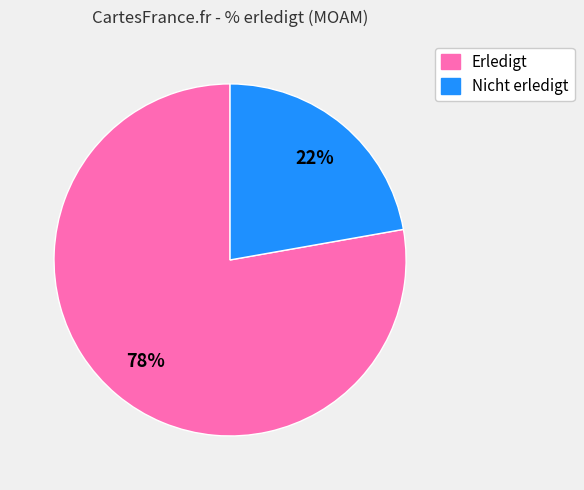

Does any single category account for the majority?

Yes